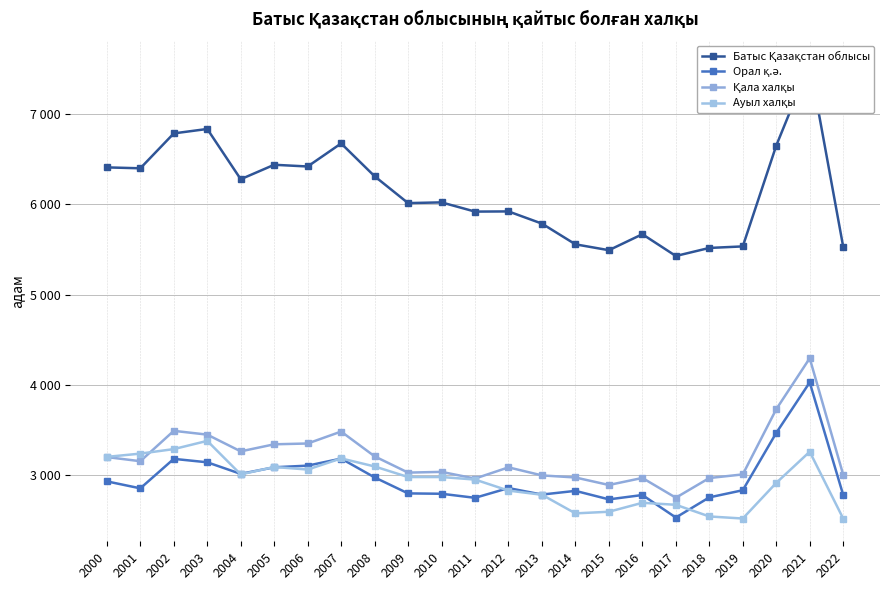

What is the value of the Қала халқы point at the 6th from the left?

3343